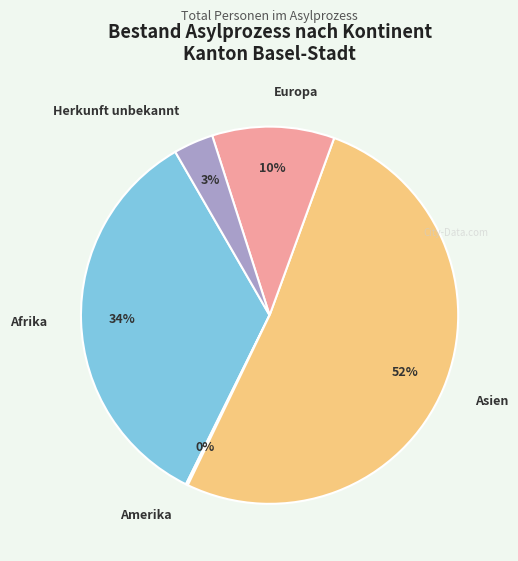

Does any single category account for the majority?

Yes